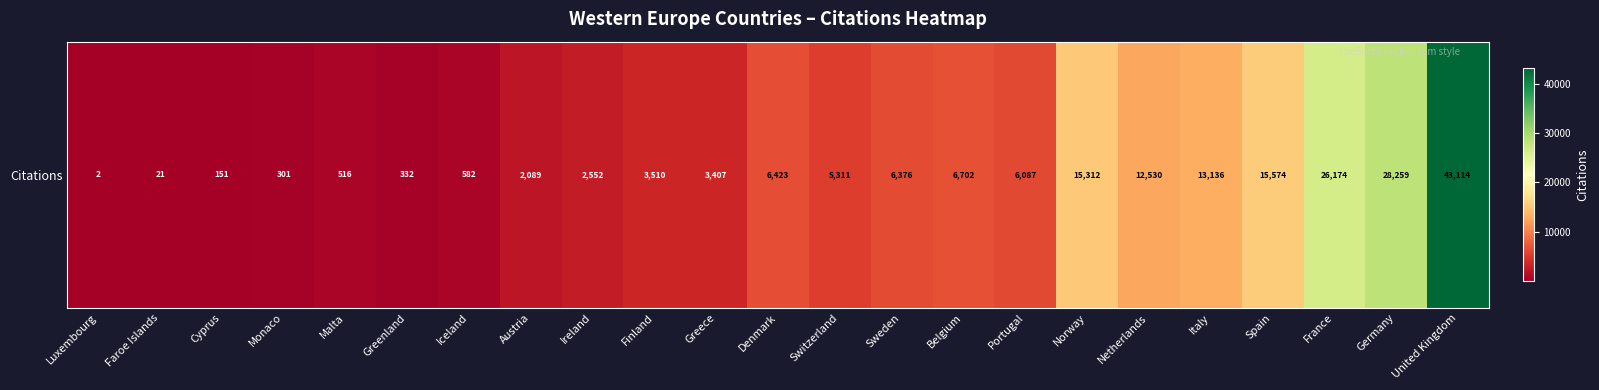

What is the smallest value displayed?

2